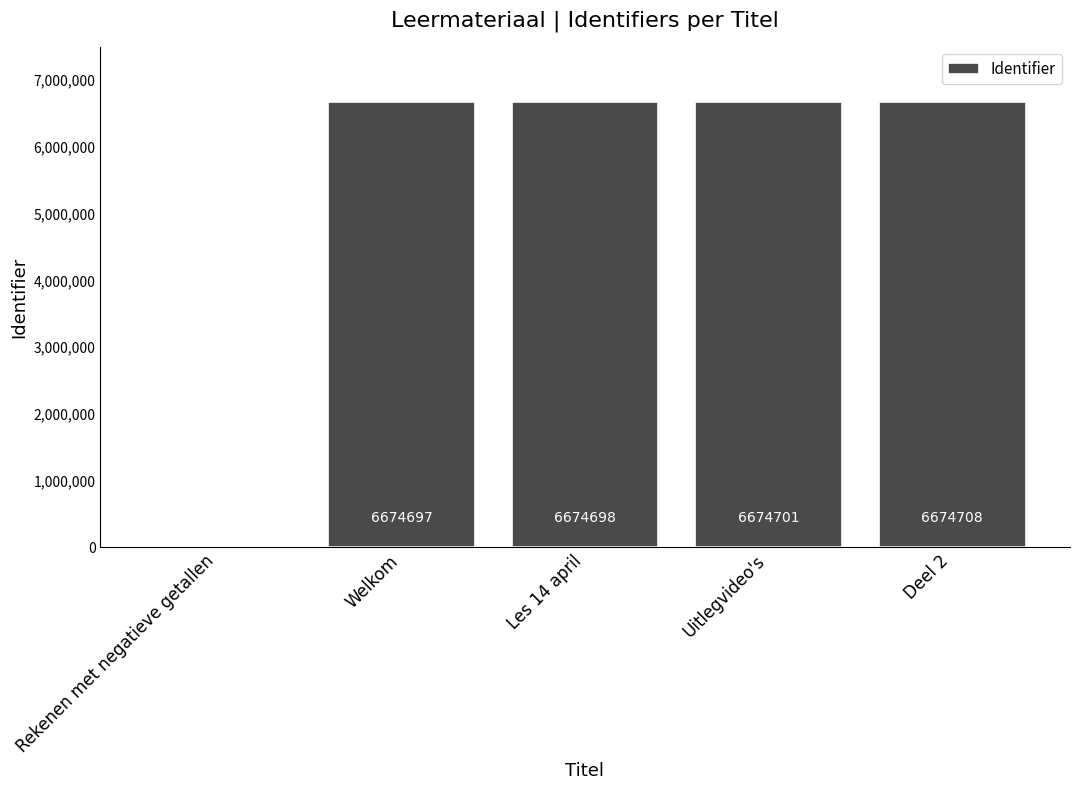

Which category has the highest value across all series?

Deel 2